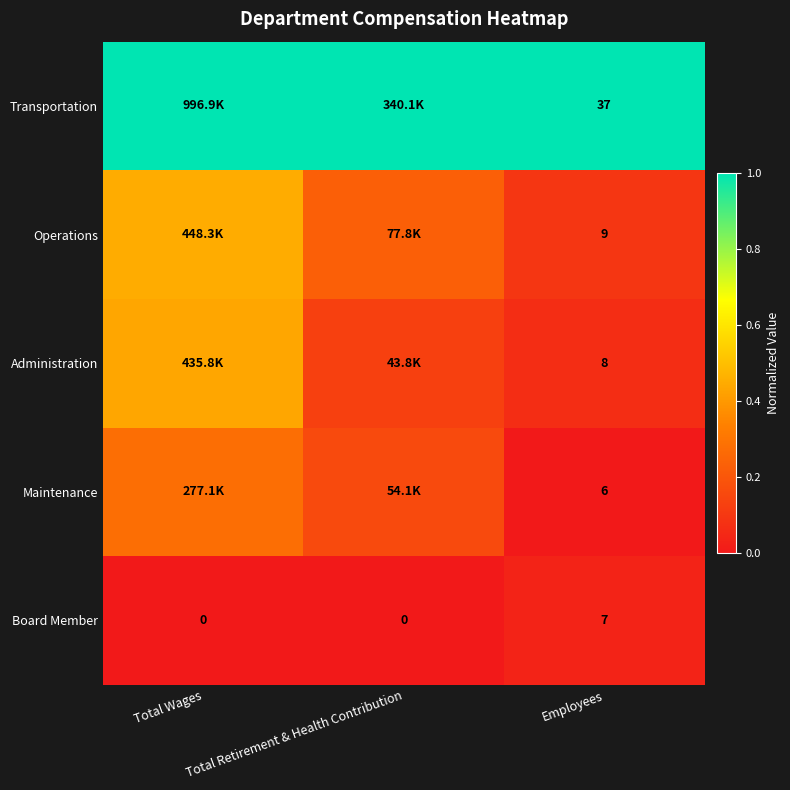

Which label corresponds to the largest value in the chart?

Total Wages